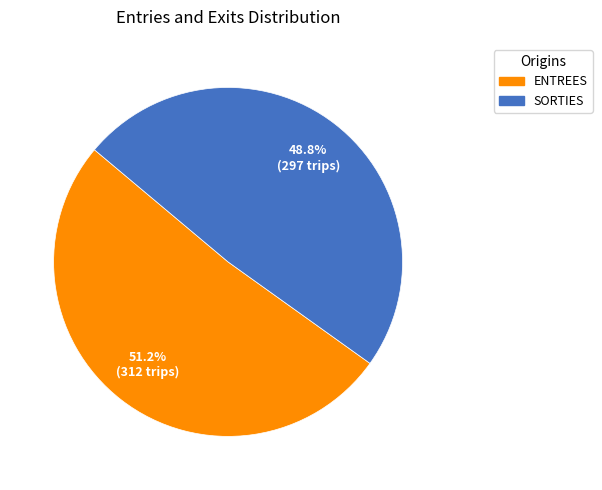

Rank the categories by value from lowest to highest.

SORTIES, ENTREES